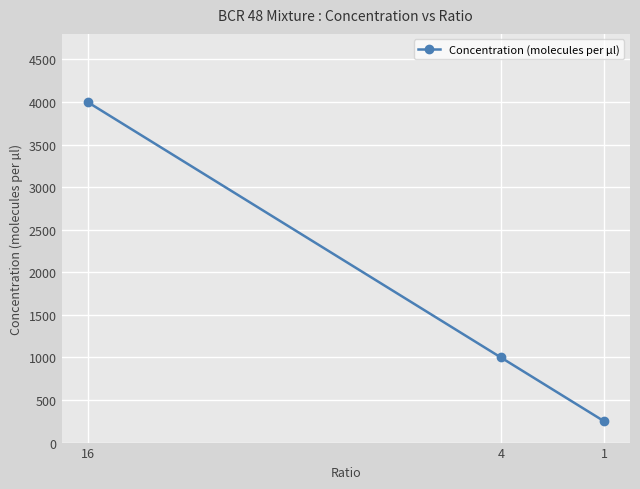

Is it true that the value at 1 is 54?

False